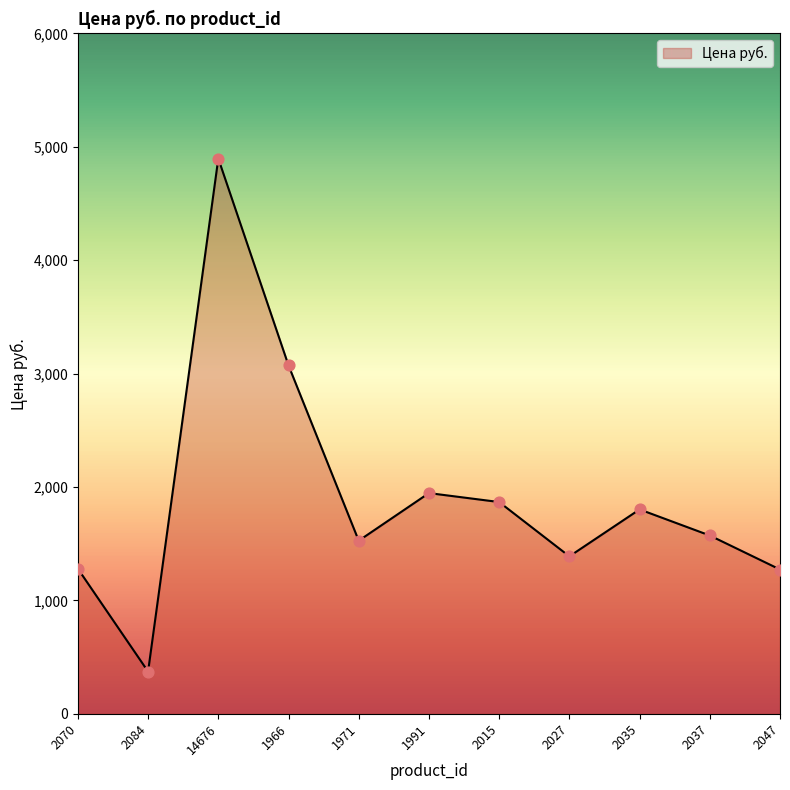

Which has a higher value, 2015 or 14676?

14676